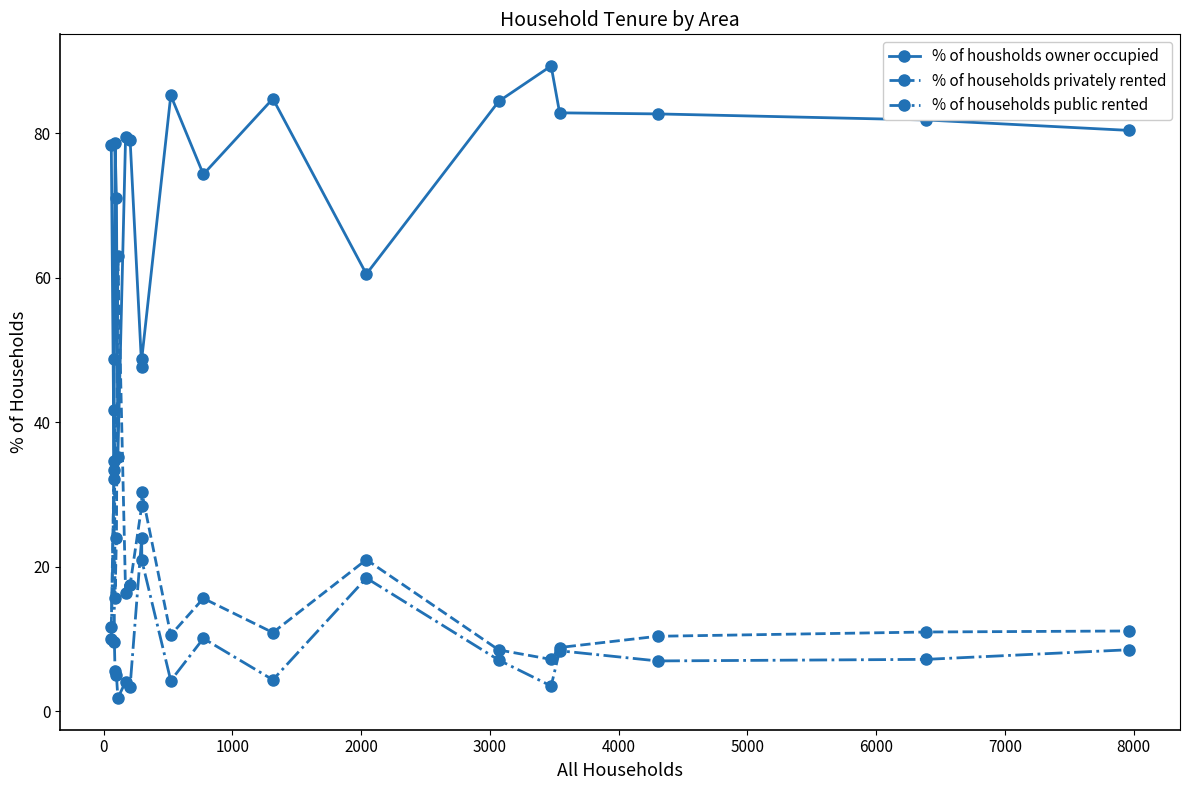

List the series in order of their peak value, lowest first.

% of households public rented, % of households privately rented, % of housholds owner occupied